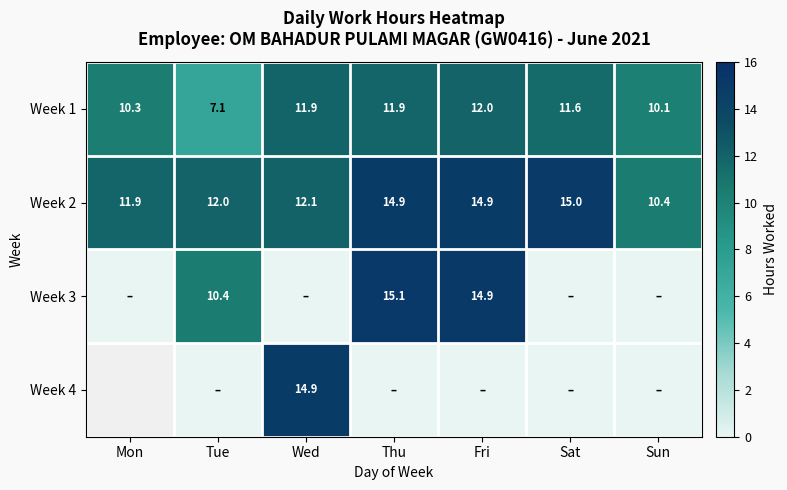

What is the spread (max minus min) of values at Thu?

15.1